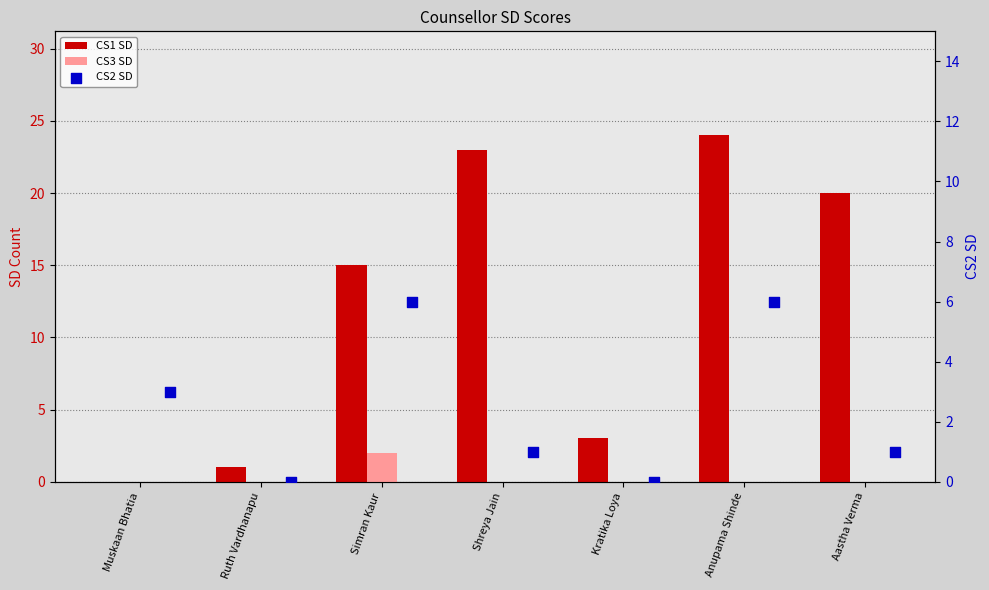

Is the value of CS3 SD at Kratika Loya greater than the value of CS2 SD at Aastha Verma?

No